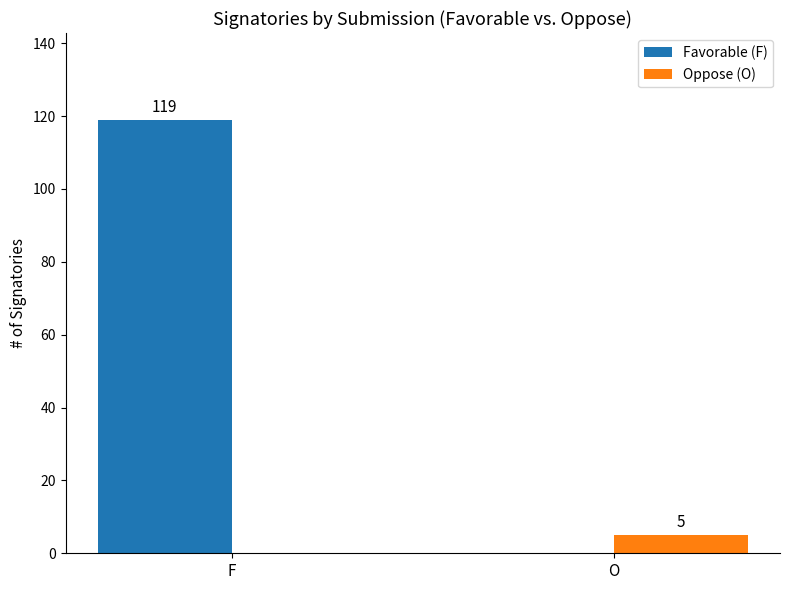

Count the number of data series in this chart.

2